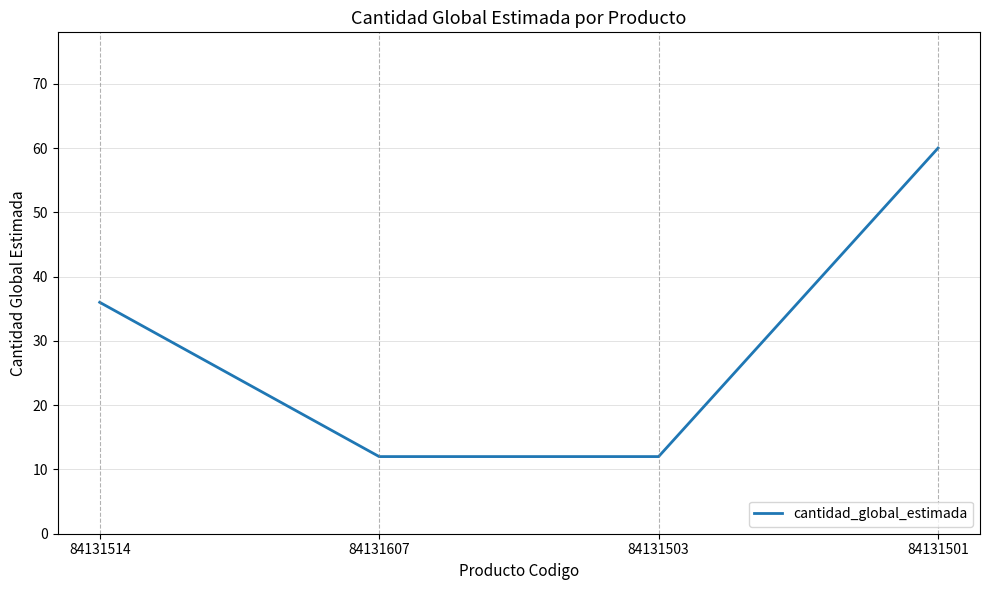

How many values are between 12 and 60?

4